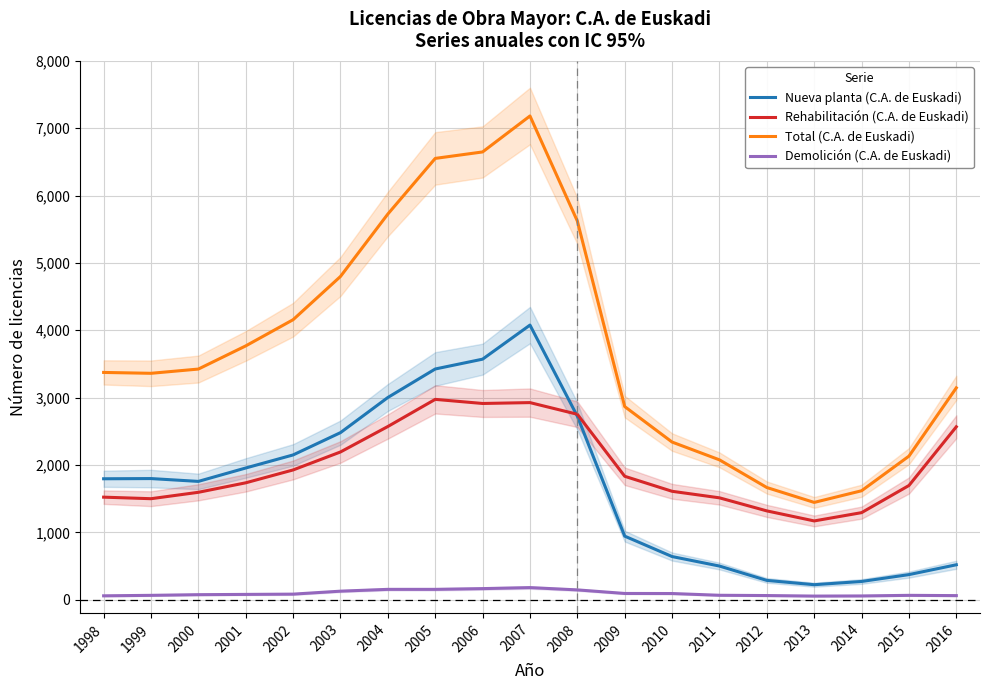

Reading left to right, what are all the values shown in this chart?

Nueva planta (C.A. de Euskadi): 1998=1795	1999=1798	2000=1756	2001=1955	2002=2149	2003=2480	2004=3002	2005=3425	2006=3571	2007=4077	2008=2724	2009=943	2010=640	2011=499	2012=286	2013=222	2014=270	2015=372	2016=518
Rehabilitación (C.A. de Euskadi): 1998=1522	1999=1499	2000=1594	2001=1735	2002=1926	2003=2193	2004=2571	2005=2974	2006=2913	2007=2926	2008=2753	2009=1832	2010=1609	2011=1512	2012=1318	2013=1169	2014=1292	2015=1695	2016=2567
Total (C.A. de Euskadi): 1998=3374	1999=3361	2000=3424	2001=3768	2002=4157	2003=4799	2004=5726	2005=6552	2006=6648	2007=7182	2008=5622	2009=2867	2010=2340	2011=2076	2012=1665	2013=1444	2014=1617	2015=2131	2016=3145
Demolición (C.A. de Euskadi): 1998=57	1999=64	2000=74	2001=78	2002=82	2003=126	2004=153	2005=153	2006=164	2007=179	2008=145	2009=92	2010=91	2011=65	2012=61	2013=53	2014=55	2015=64	2016=60